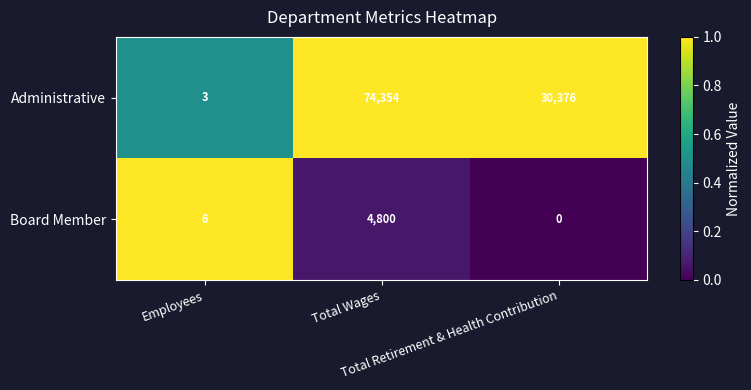

What is the sum of all Administrative values?

104733